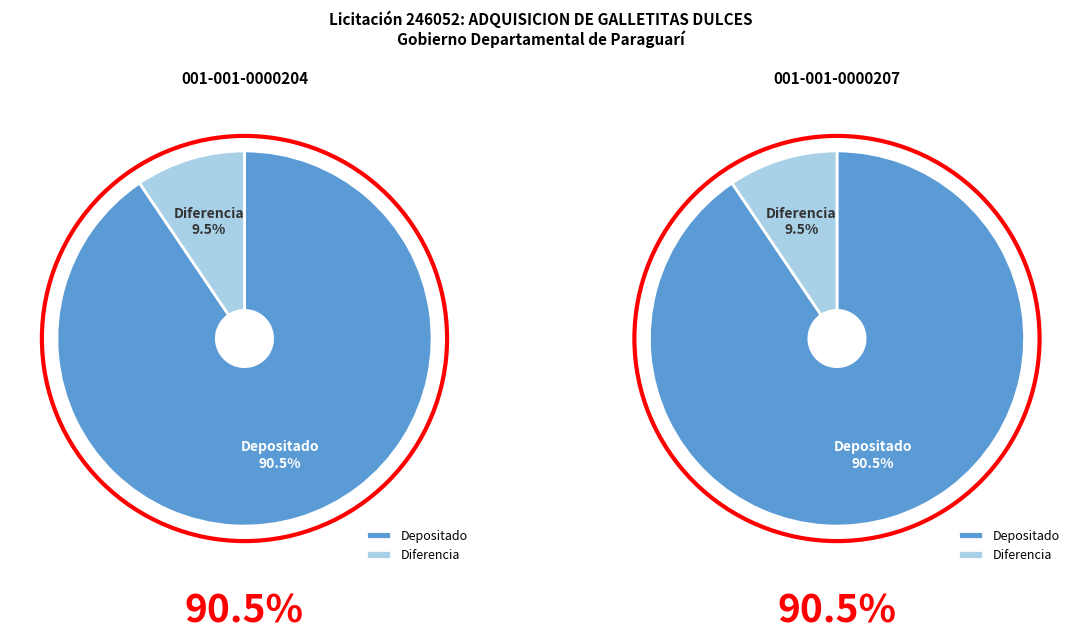

To the nearest percent, what is the combined percentage of Gobierno Departamental de Paraguarí (001-001-0000204) and Gobierno Departamental de Paraguarí (001-001-0000207)?

100%